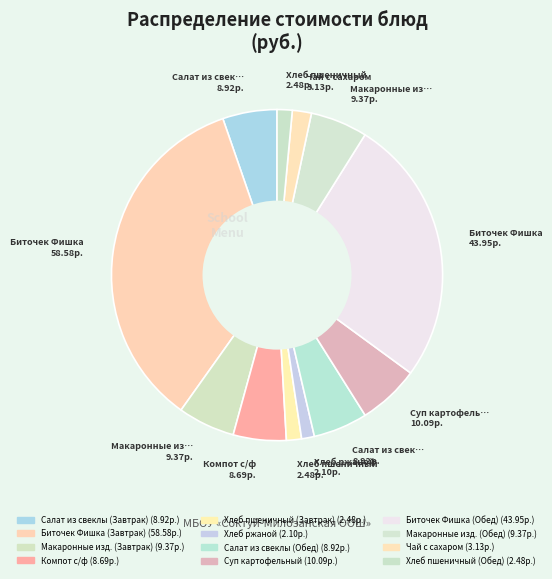

Is there a majority slice in this chart?

No